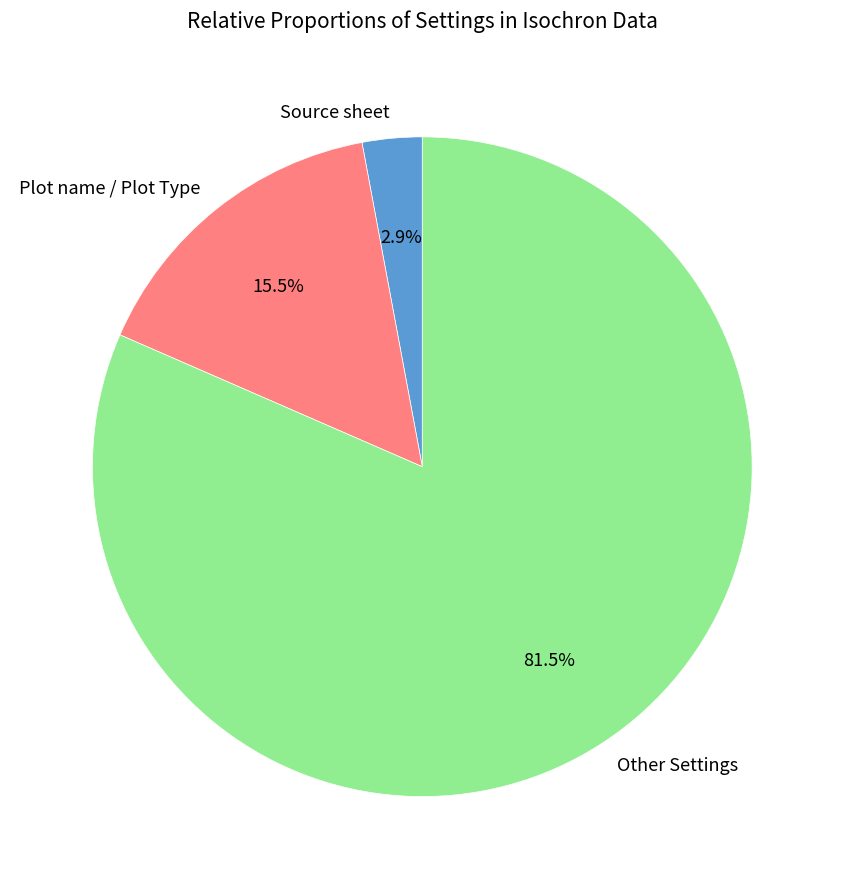

What percentage is NOT represented by Source sheet?

97.1%